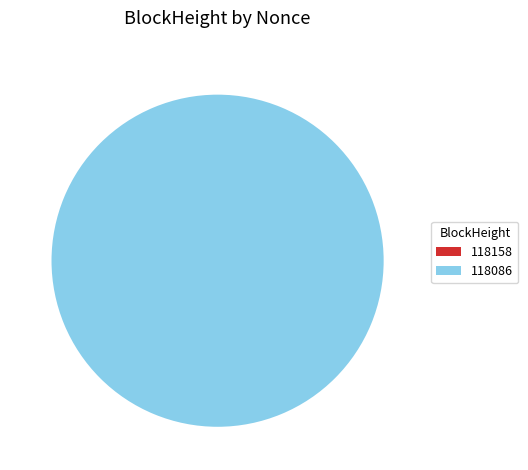

What is the largest slice in the pie chart?

118086